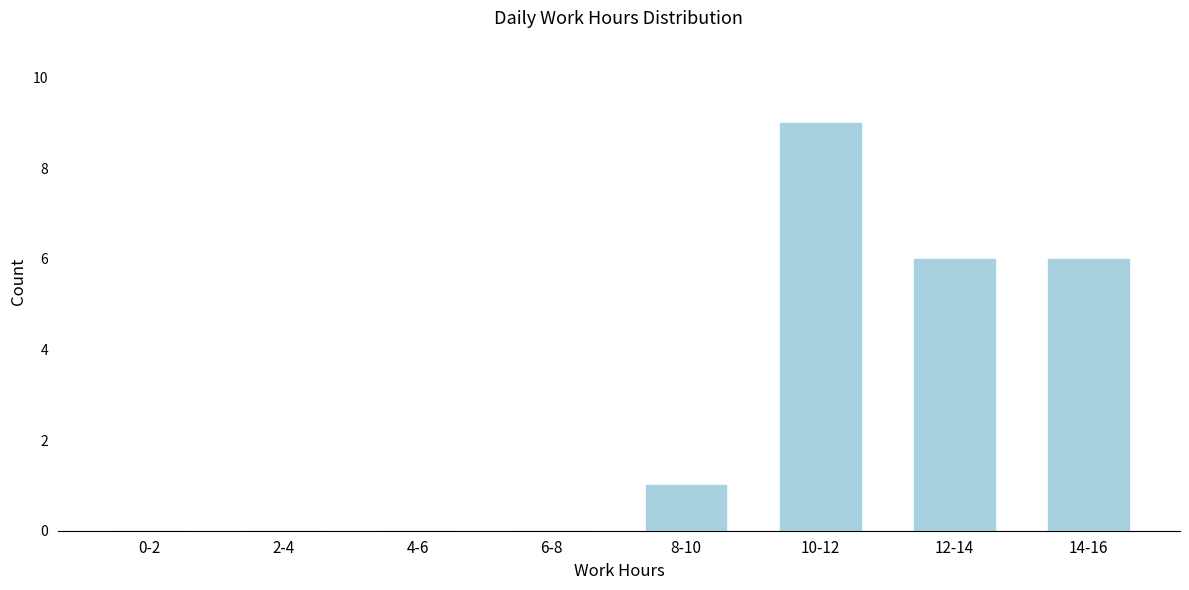

Reading left to right, transcribe all the data shown in this chart.

0-2=0	2-4=0	4-6=0	6-8=0	8-10=1	10-12=9	12-14=6	14-16=6